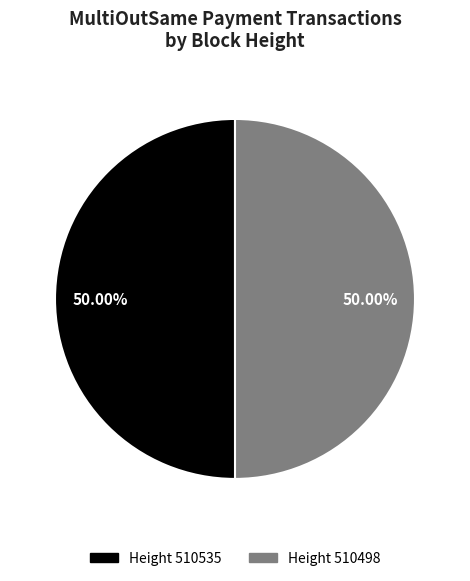

How many segments does this pie chart have?

2